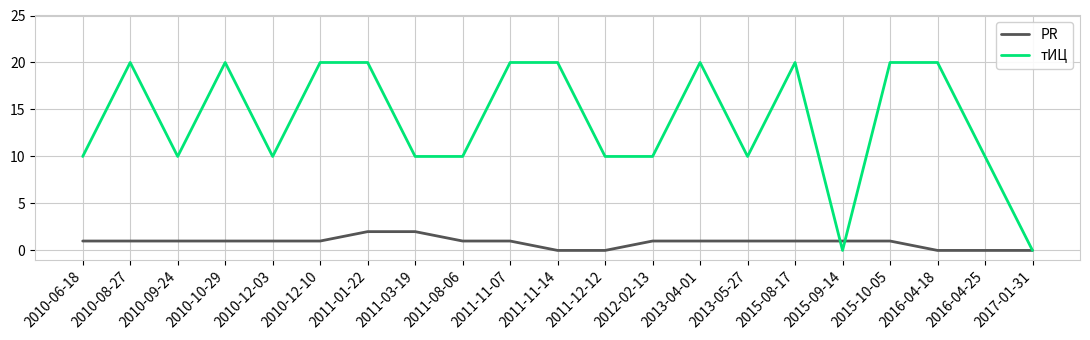

The тИЦ series shows 14 at 2016-04-25. True or false?

False